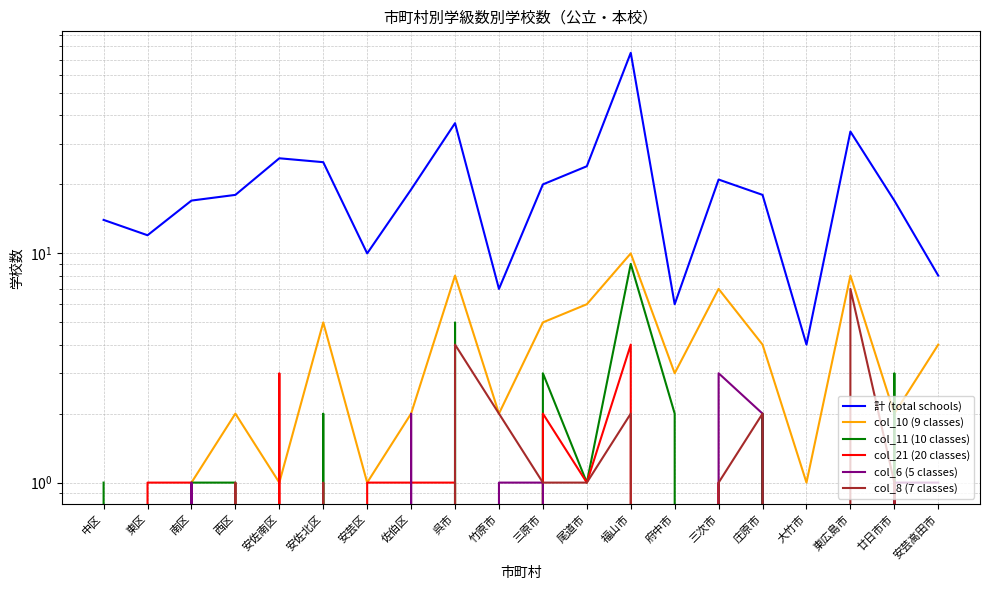

Between 東広島市 and 呉市, which is larger?

呉市